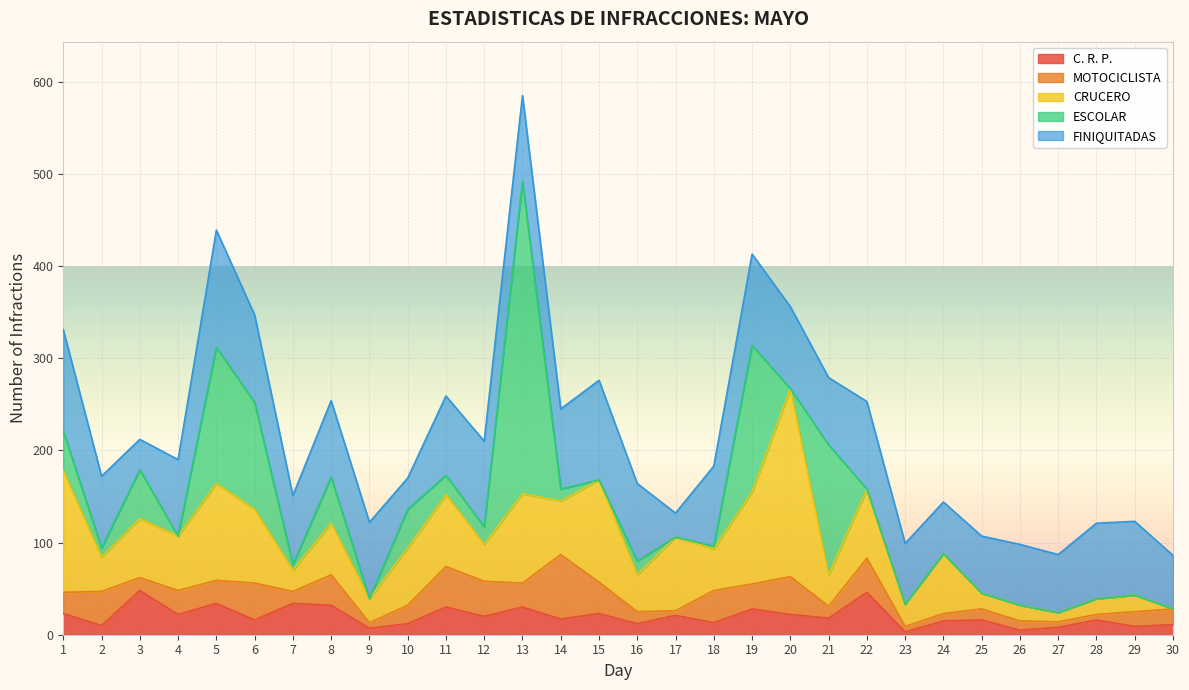

True or false: ESCOLAR has a value of 81 at 8.

False